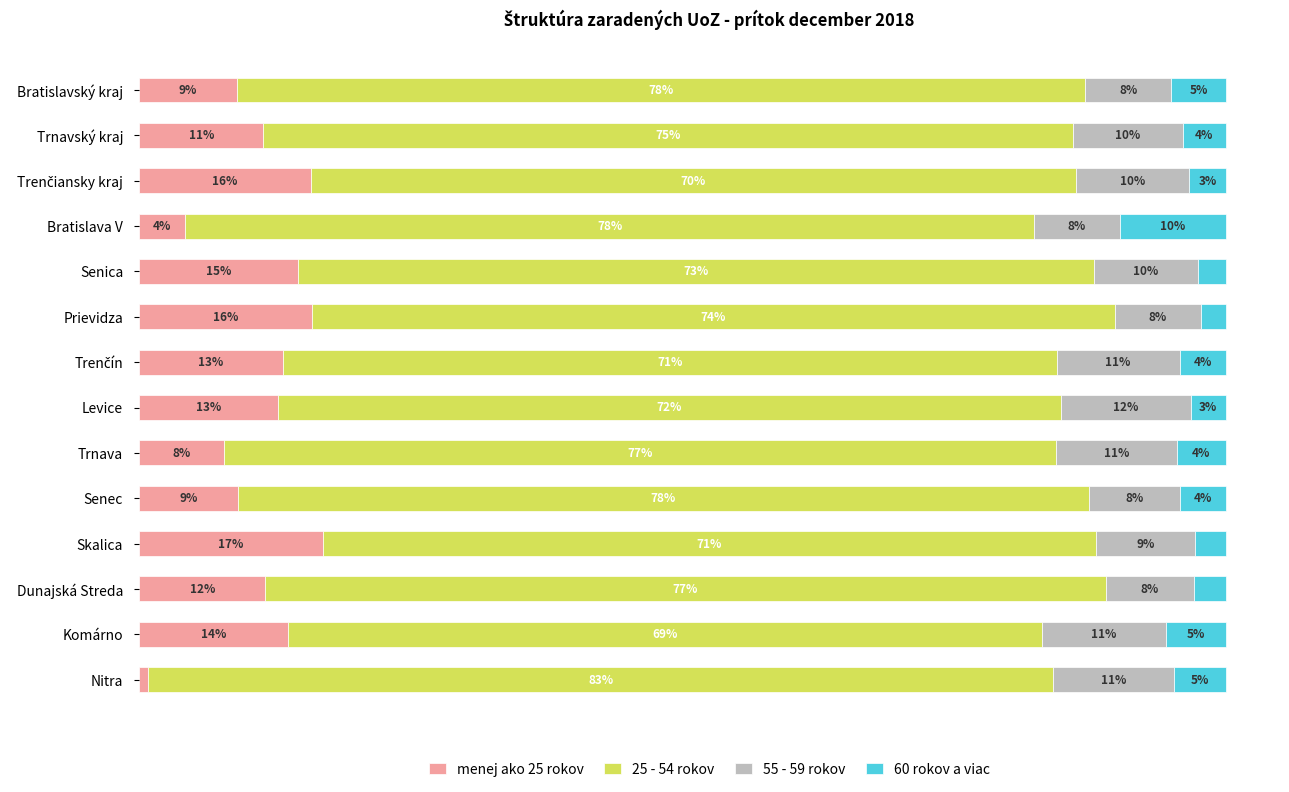

Which category has the lowest value in the menej ako 25 rokov series?

Nitra